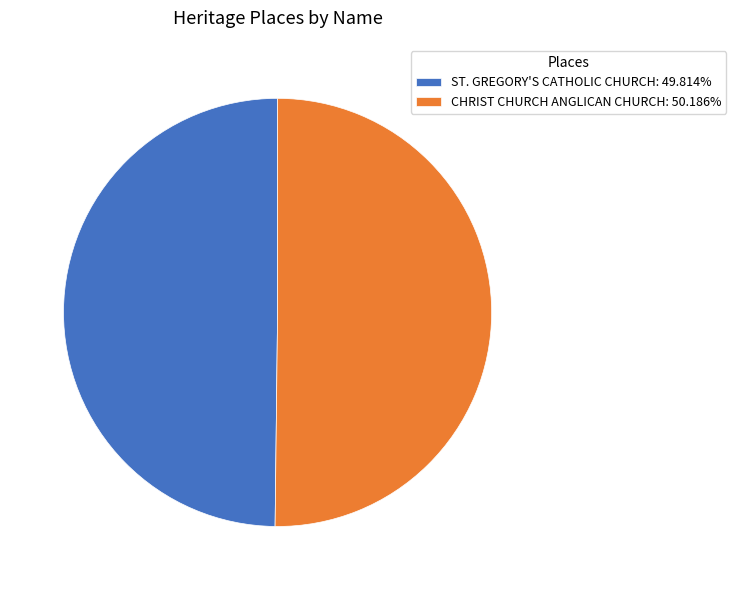

Approximately how many times larger is the value at CHRIST CHURCH ANGLICAN CHURCH: 50.186% compared to ST. GREGORY'S CATHOLIC CHURCH: 49.814%?

1.0